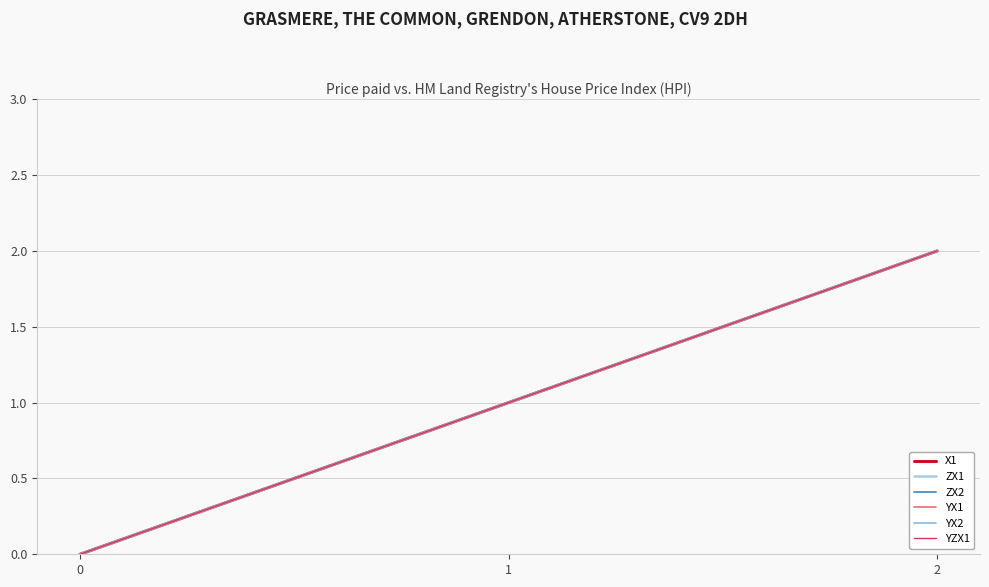

Does the chart have visible grid lines?

Yes